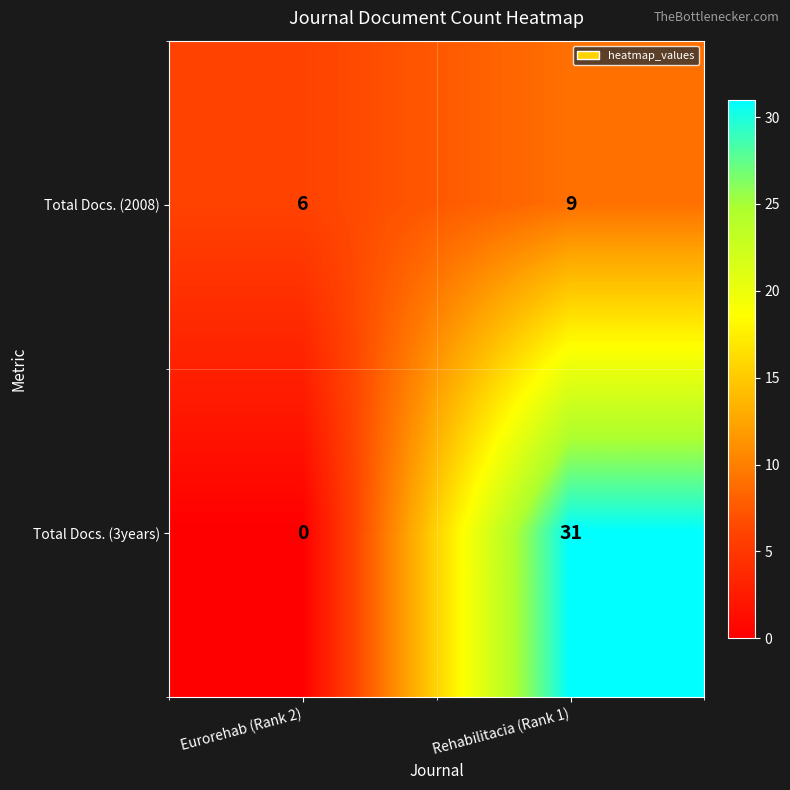

Reading left to right, what are all the values shown in this chart?

Total Docs. (2008): 6	9
Total Docs. (3years): 0	31